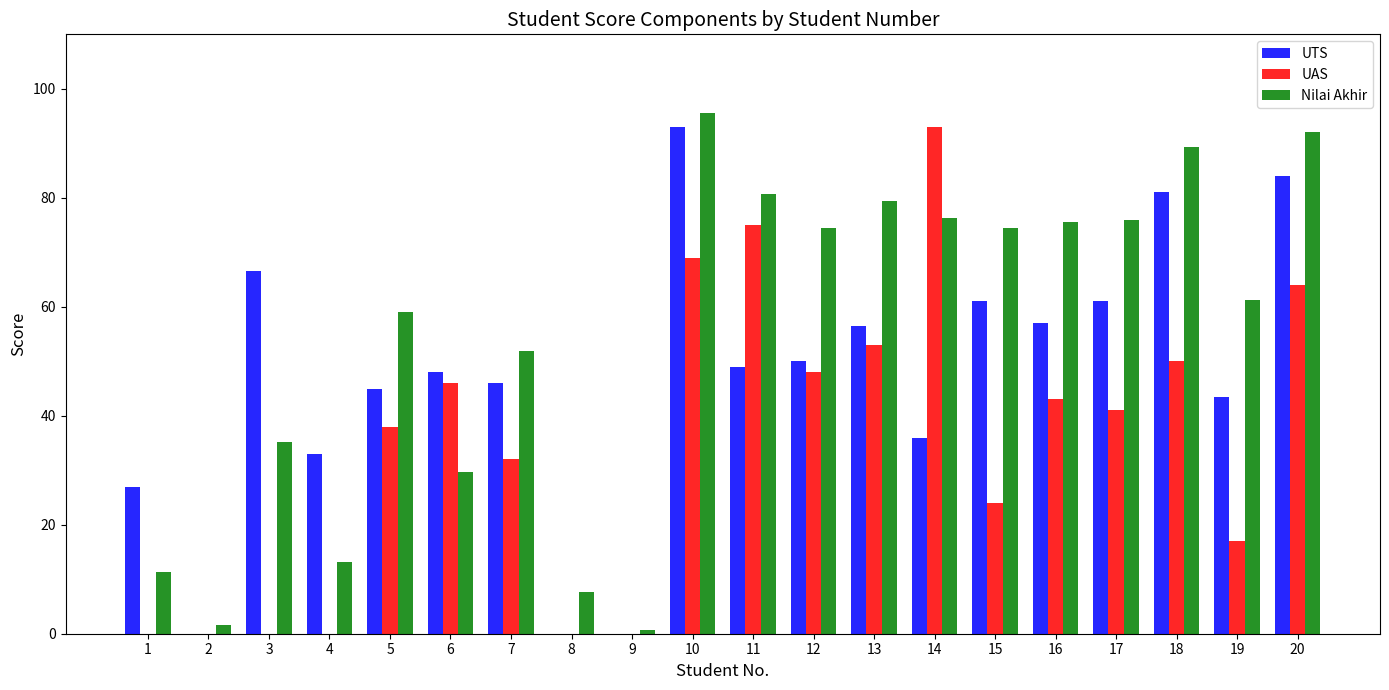

How many series are shown in this chart?

3